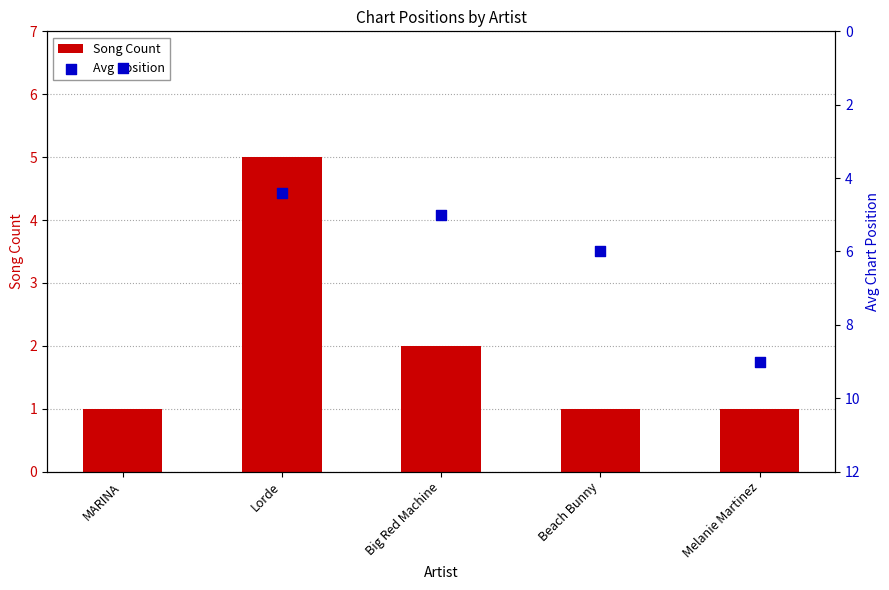

Which series reaches the minimum Y coordinate?

Song Count